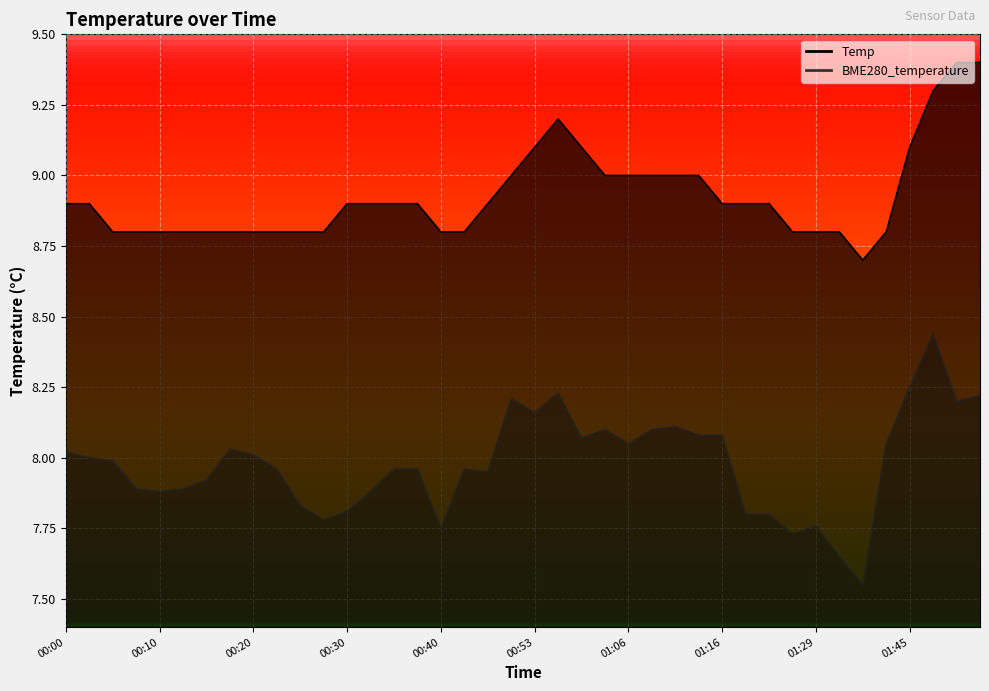

At how many categories does at least one series exceed 7?

40